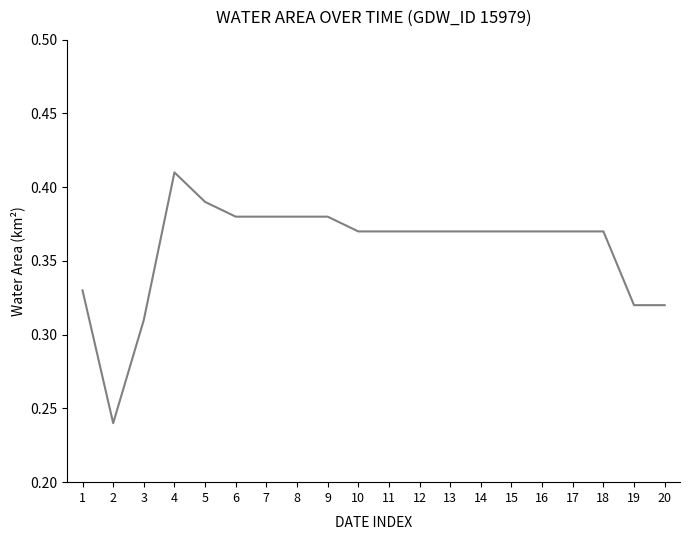

Which category has the highest value across all series?

4